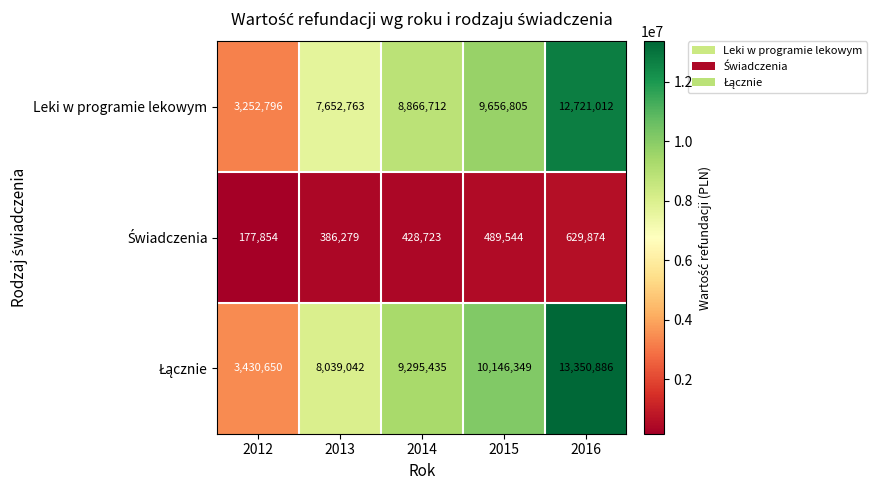

What is the total value across all series at 2015?

20292698